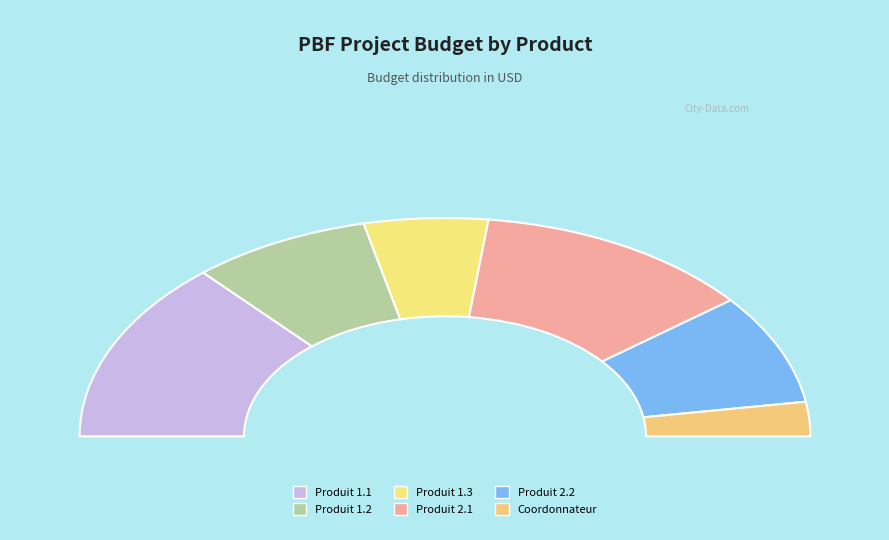

Is the sum of Produit 2.1 and Produit 2.2 greater than half?

No